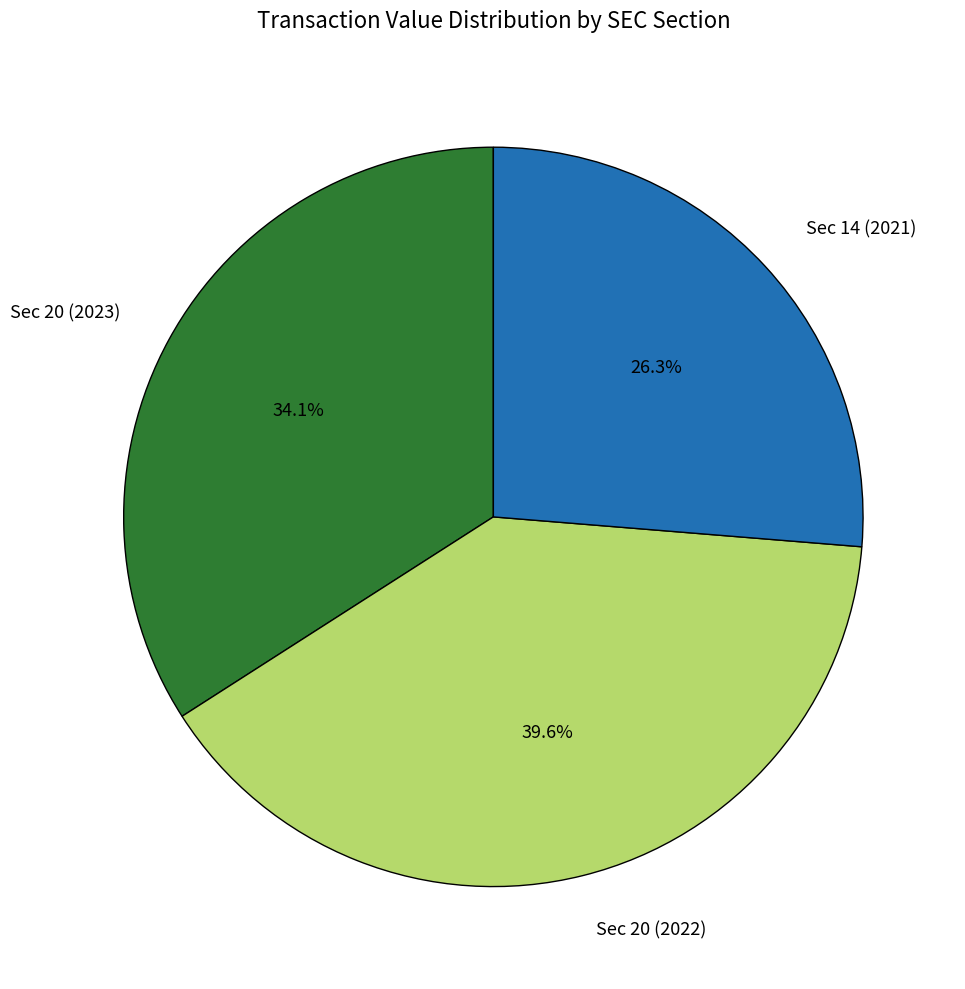

What percentage is the Sec 20 (2022) slice, to the nearest percent?

40%